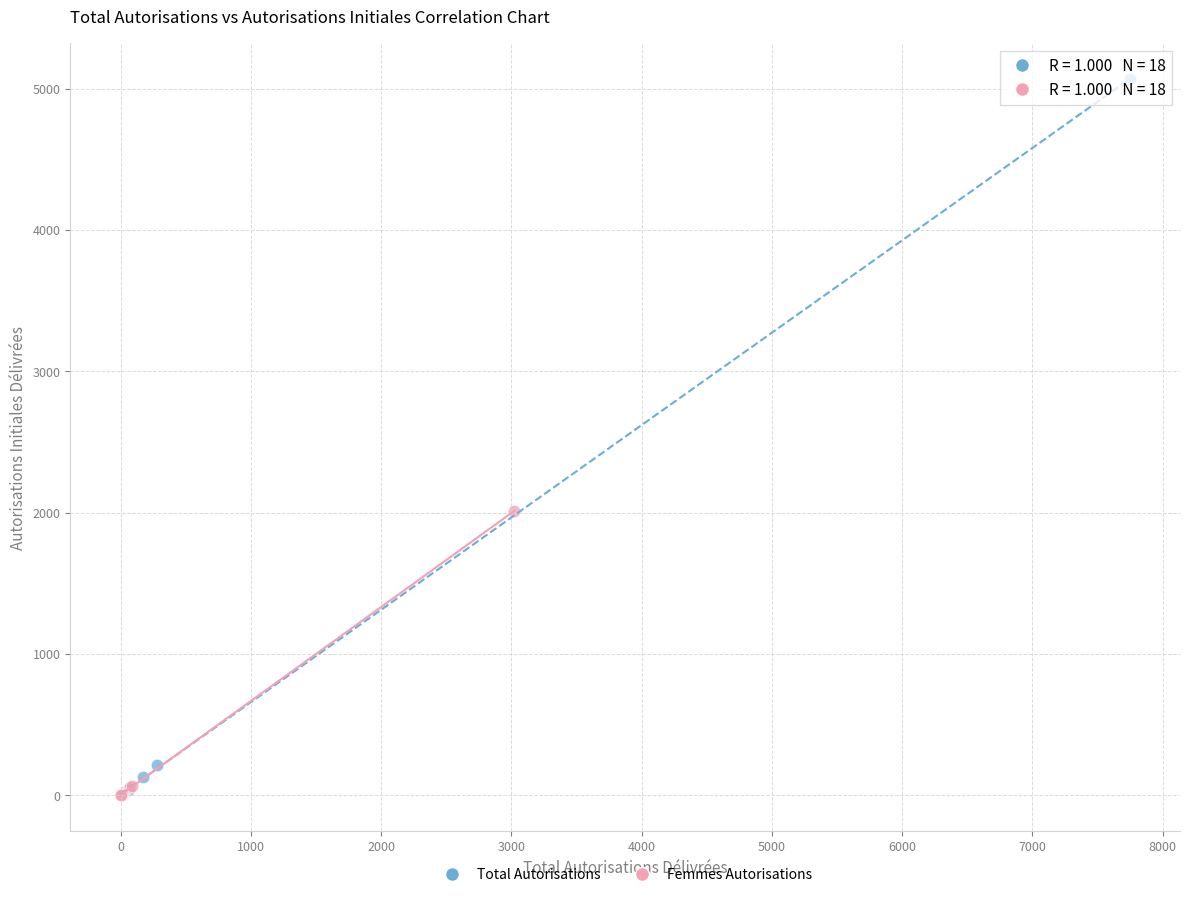

Which series has the largest Y range (max minus min)?

Total Autorisations